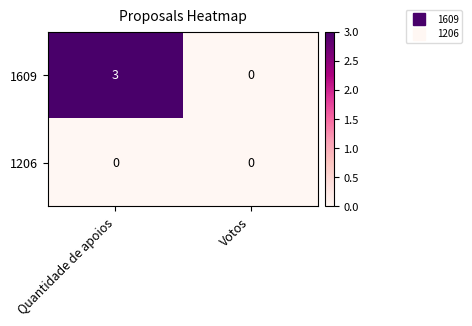

What is the maximum value shown in the chart?

3